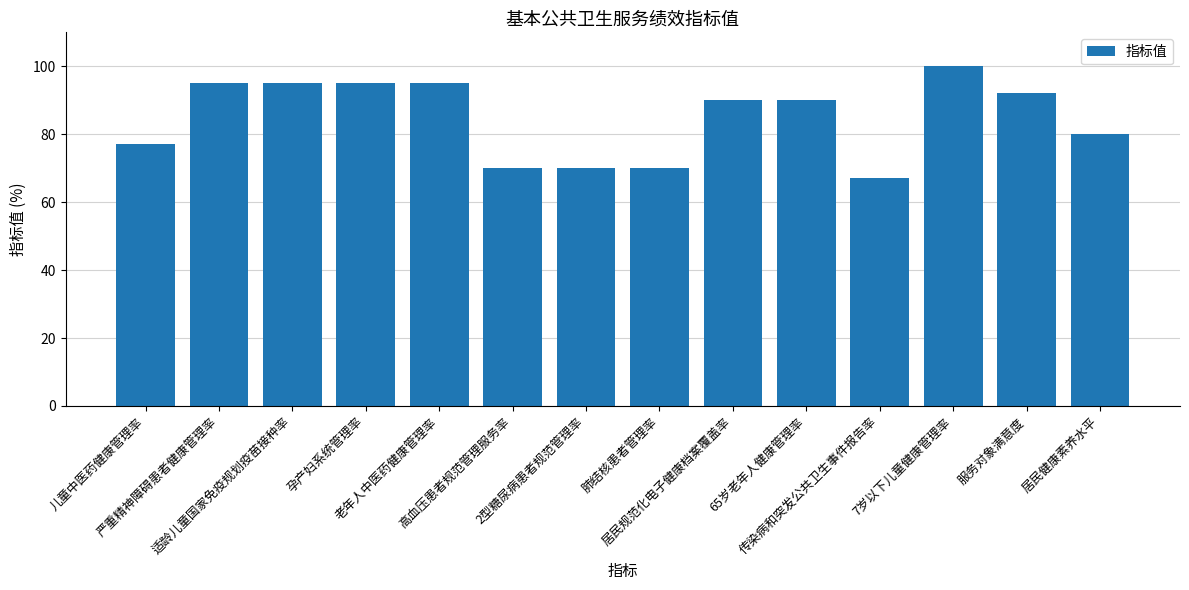

True or false: the data shows 95 at 严重精神障碍患者健康管理率.

True